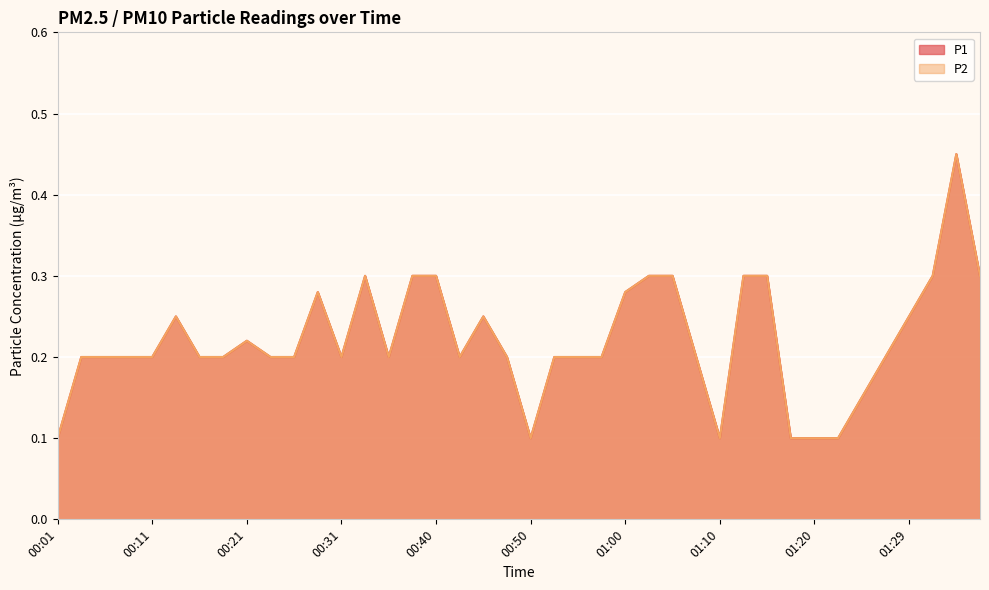

Reading left to right, extract all data points from this chart.

P1: 0.1	0.2	0.2	0.2	0.2	0.2	0.2	0.2	0.2	0.2	0.2	0.3	0.2	0.3	0.2	0.3	0.3	0.2	0.2	0.2	0.1	0.2	0.2	0.2	0.3	0.3	0.3	0.2	0.1	0.3	0.3	0.1	0.1	0.1	0.1	0.2	0.2	0.3	0.5	0.3
P2: 0.1	0.2	0.2	0.2	0.2	0.2	0.2	0.2	0.2	0.2	0.2	0.3	0.2	0.3	0.2	0.3	0.3	0.2	0.2	0.2	0.1	0.2	0.2	0.2	0.3	0.3	0.3	0.2	0.1	0.3	0.3	0.1	0.1	0.1	0.1	0.2	0.2	0.3	0.5	0.3